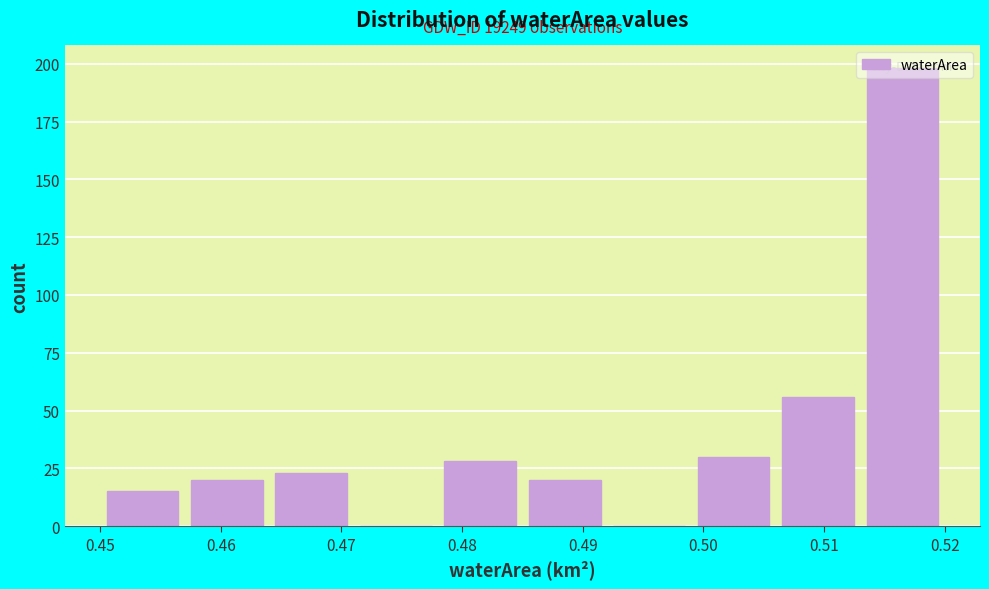

Over which range of the x-axis is the bar tallest?

0.513 to 0.520